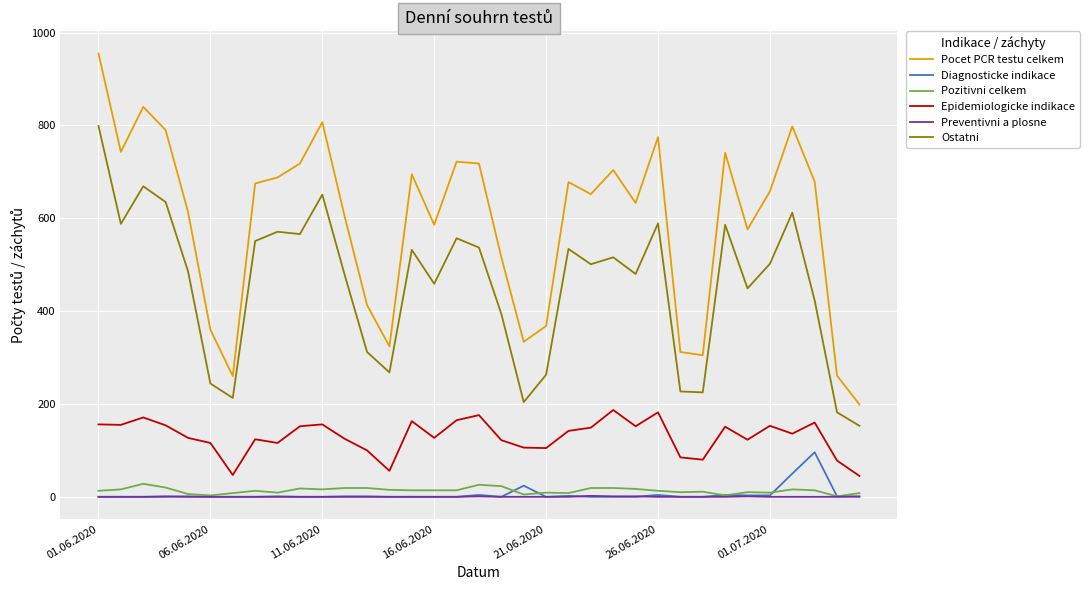

What is the lowest value of the Ostatni series?

153